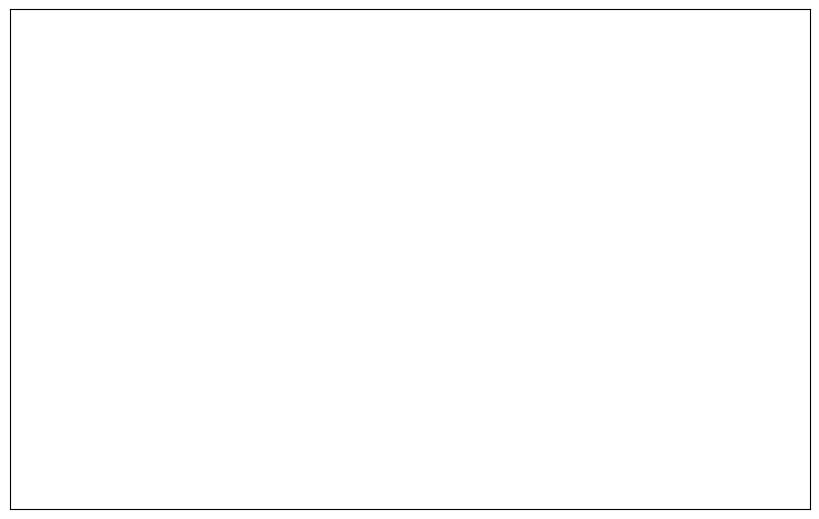

To the nearest percent, what is the average slice percentage?

50%